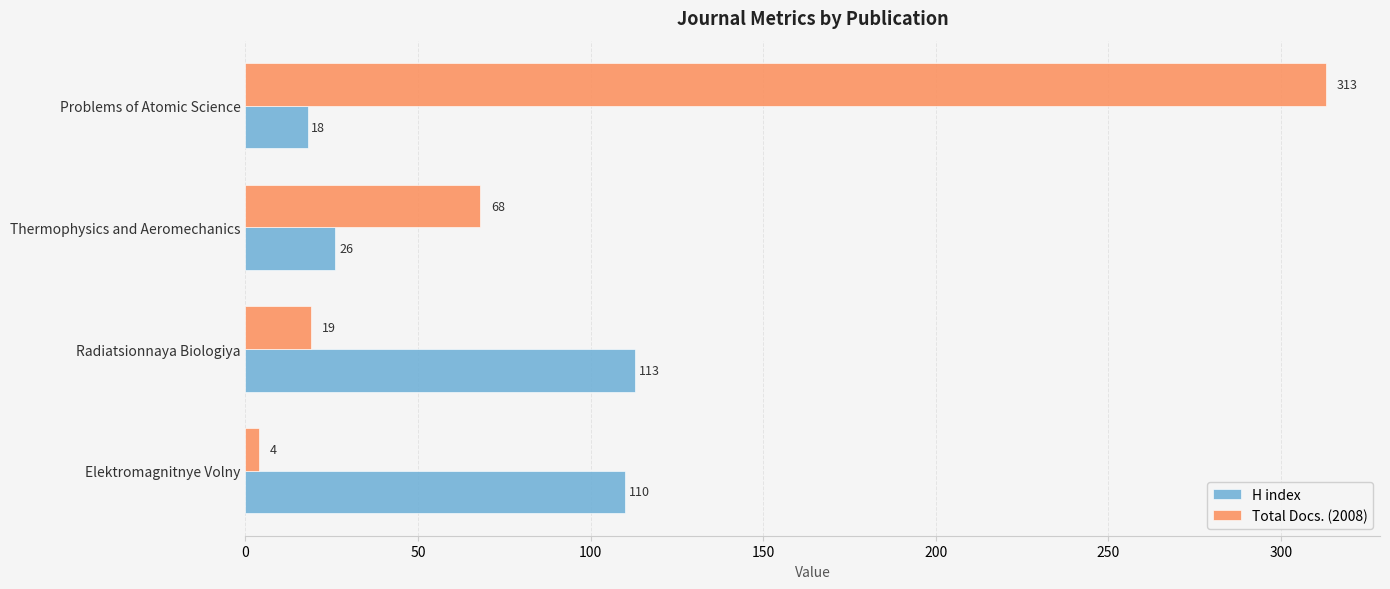

Rank the categories by H index value from highest to lowest.

Radiatsionnaya Biologiya, Elektromagnitnye Volny, Thermophysics and Aeromechanics, Problems of Atomic Science